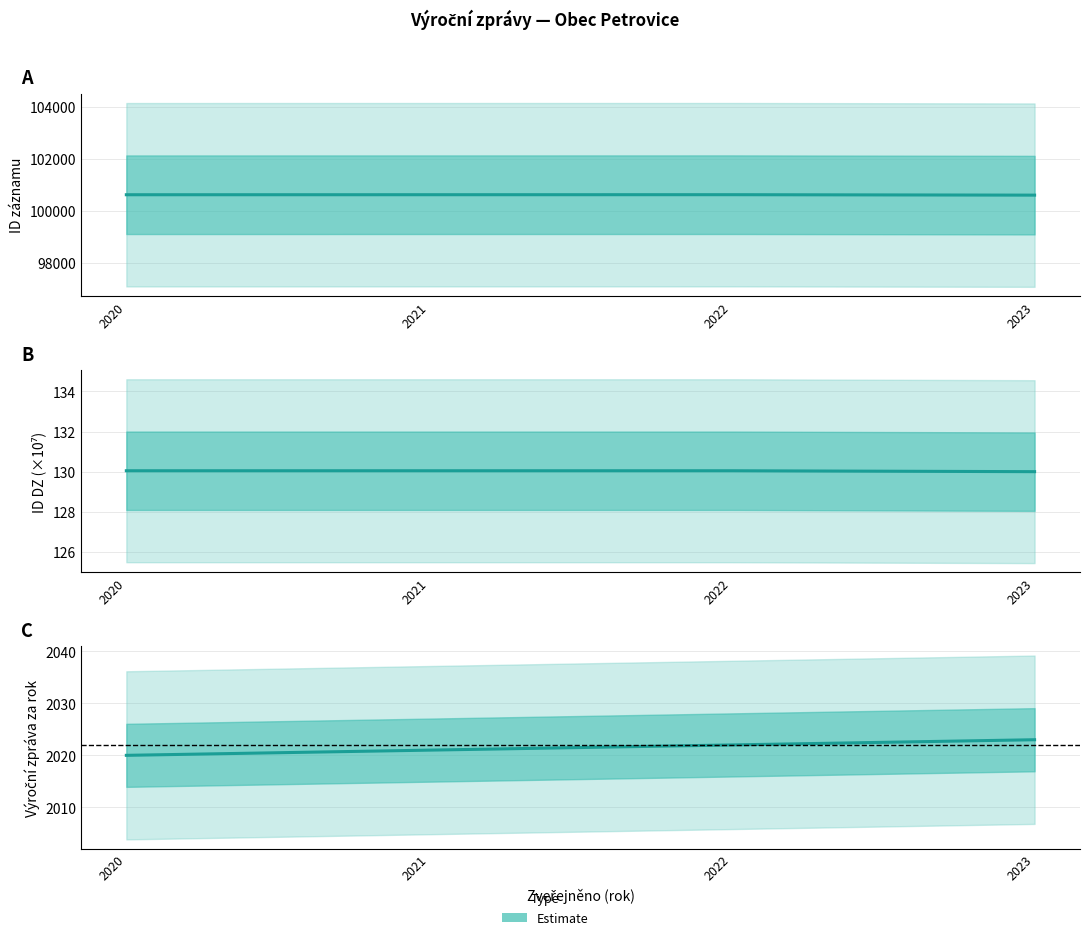

True or false: the data shows 2022 at 2022.

True